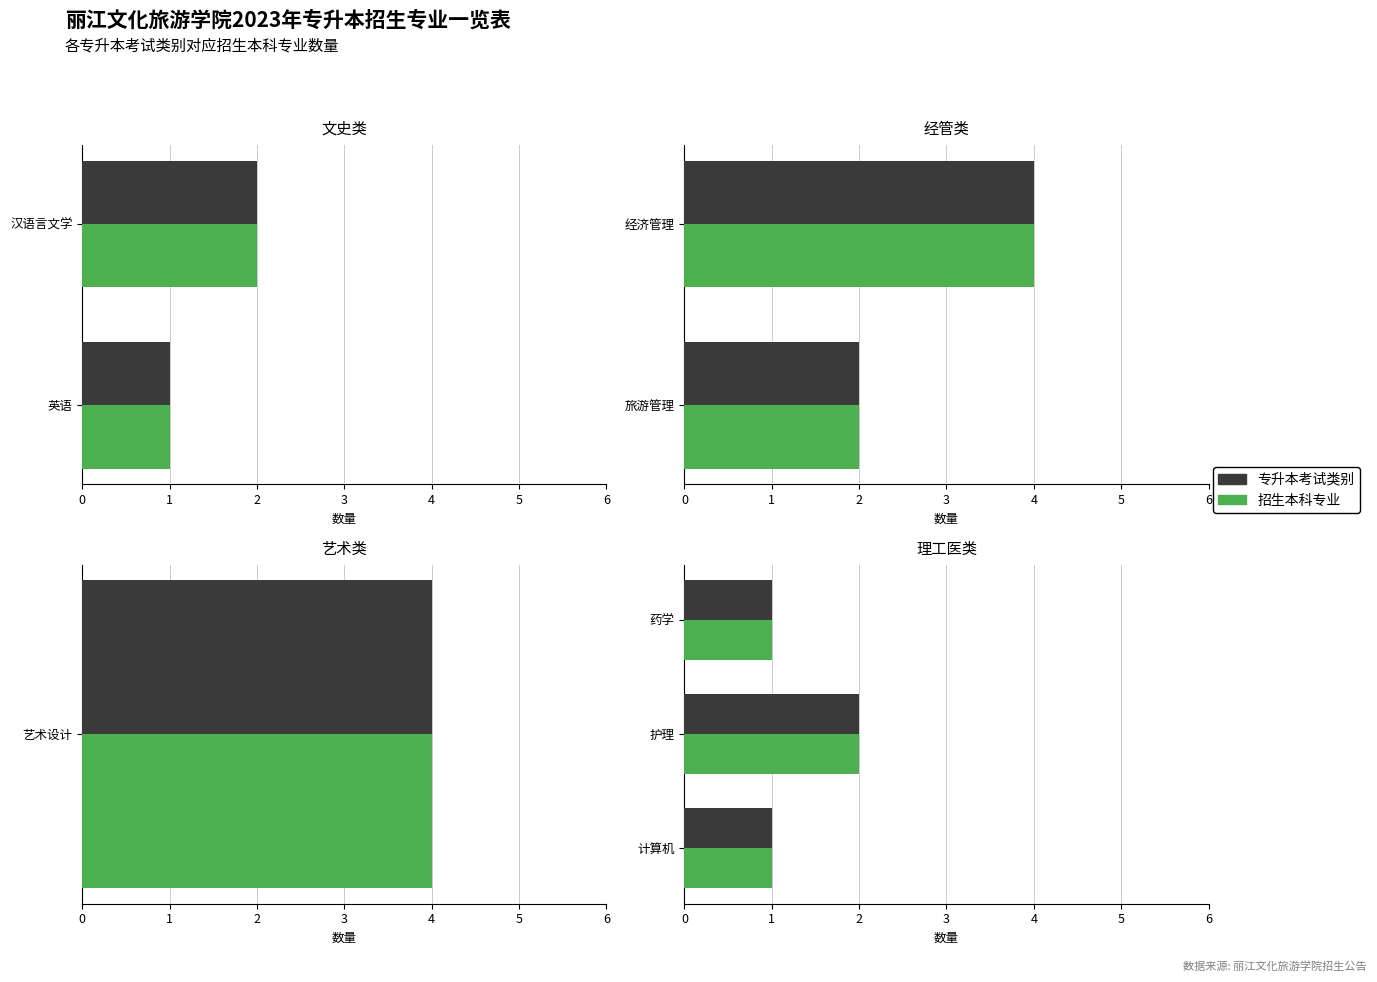

What is the total value across all series at 药学?

2